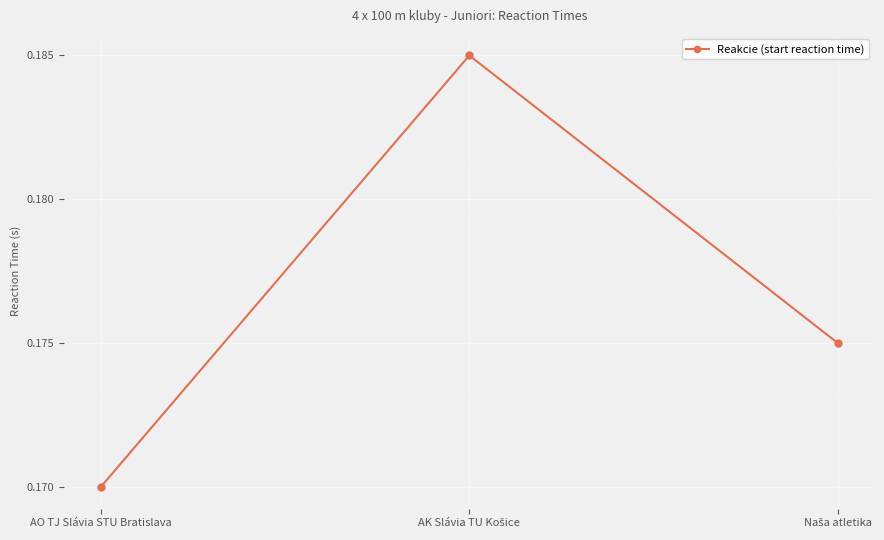

What is the sum of all values?

0.5